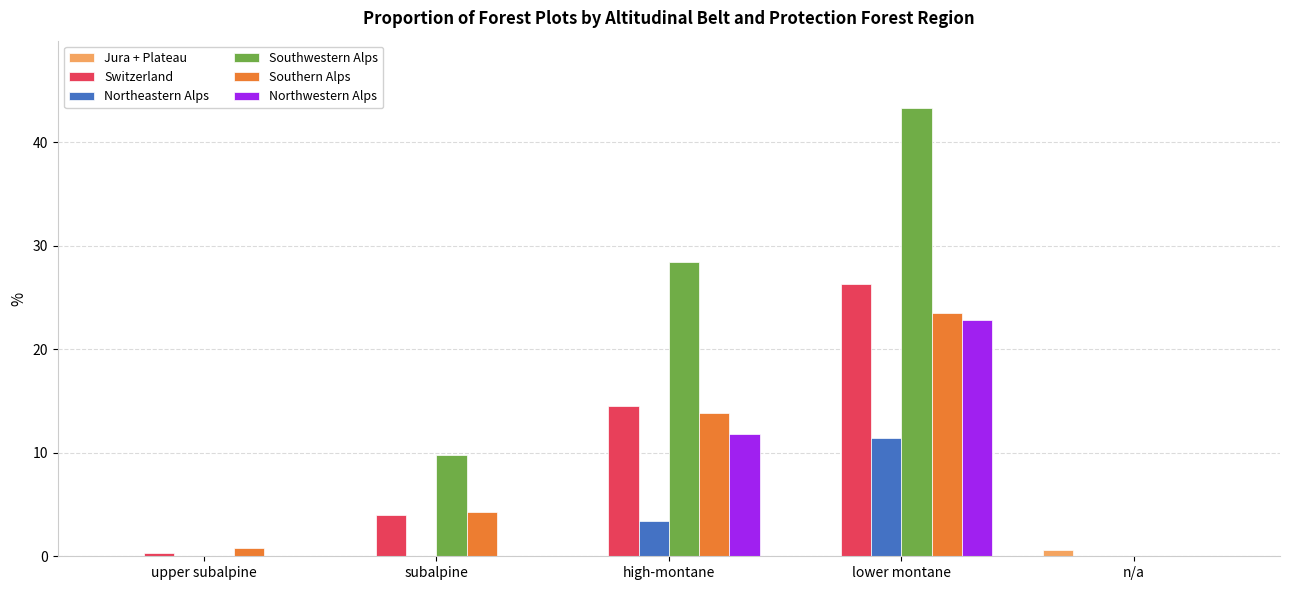

What is the spread (max minus min) of values at upper subalpine?

0.8